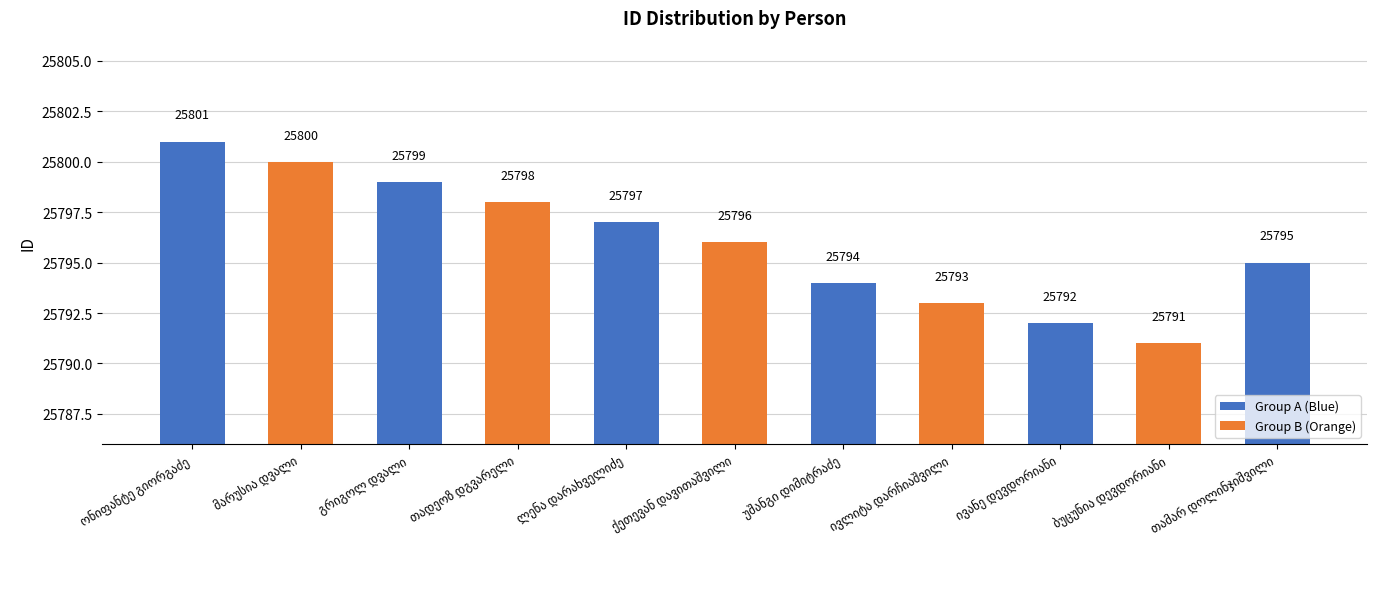

What is the difference between the maximum and second lowest values?

9